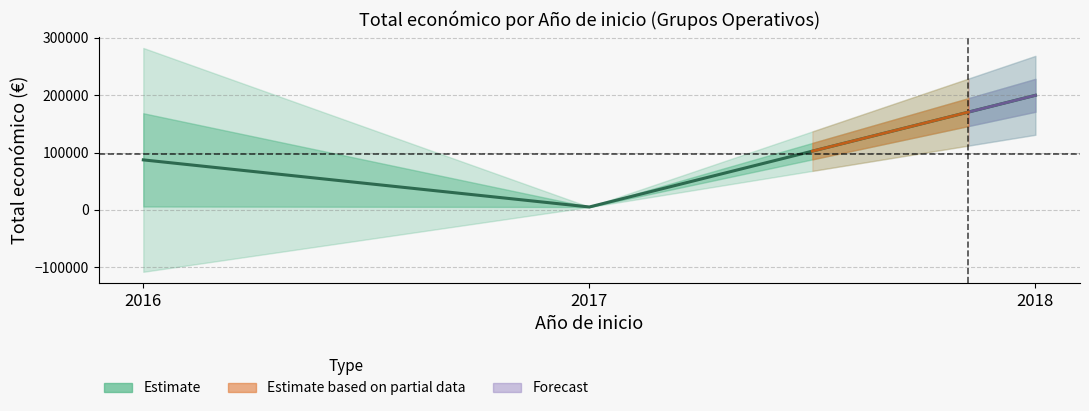

What is the change in value from 2017 to 2018?

+194890.7